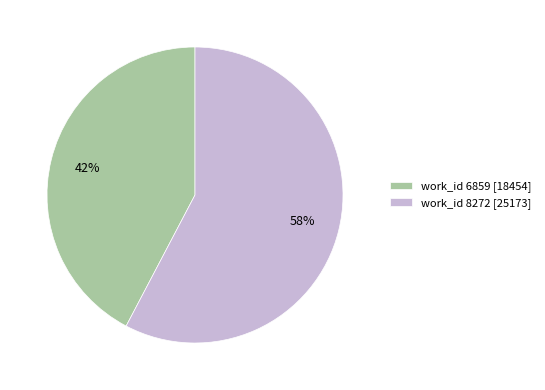

To the nearest percent, what is the average slice percentage?

50%